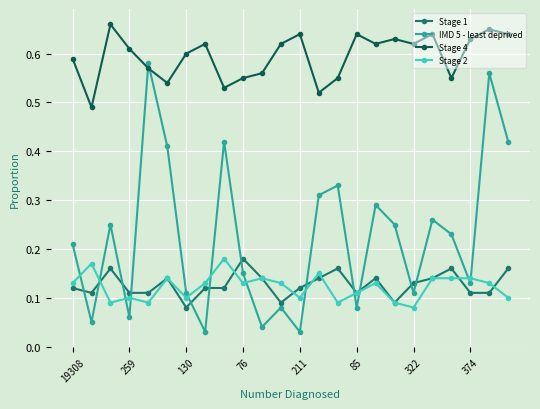

Which series has the widest spread of values?

IMD 5 - least deprived